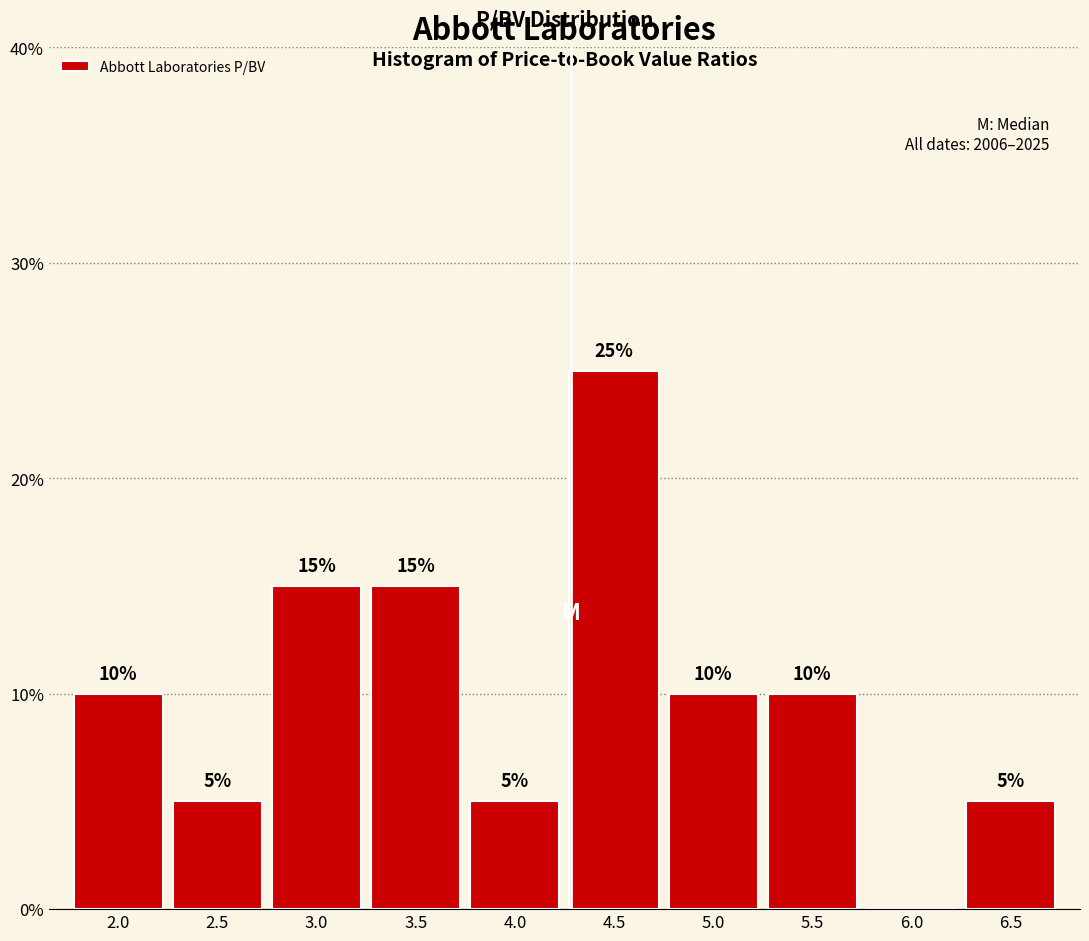

Reading right to left, what are all the values shown in this chart?

6.5=5	6.0=0	5.5=10	5.0=10	4.5=25	4.0=5	3.5=15	3.0=15	2.5=5	2.0=10